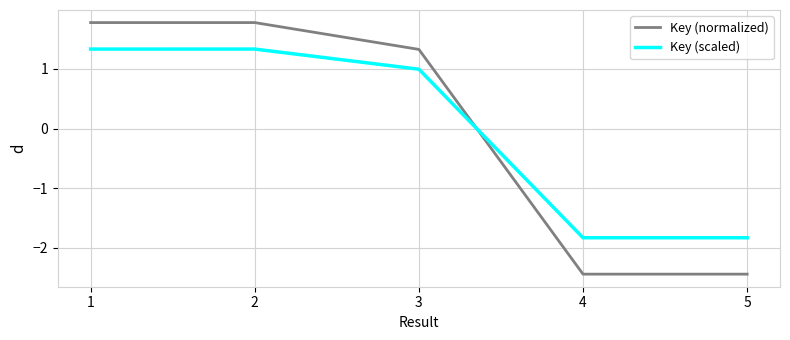

Read the Key (scaled) value at 4.

-1.8